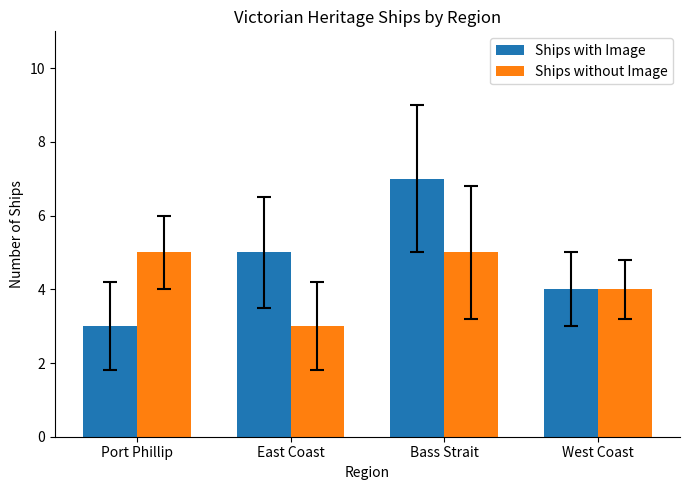

The Ships with Image series shows 2 at West Coast. True or false?

False